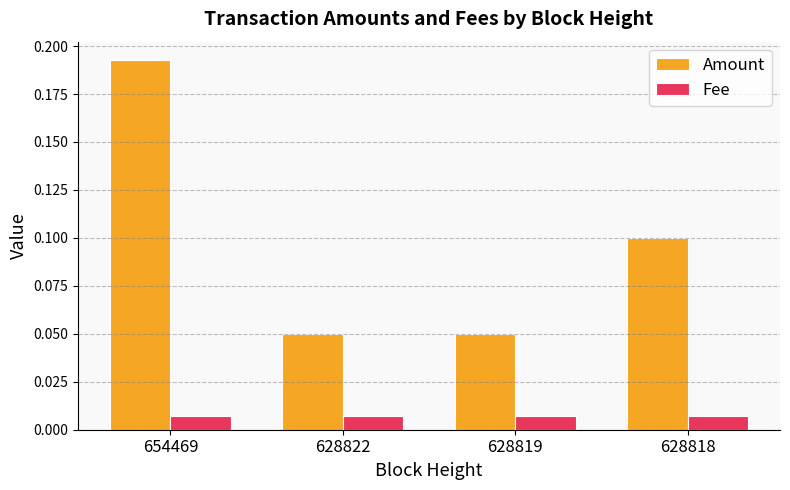

List the series in order of their overall mean, highest first.

Amount, Fee